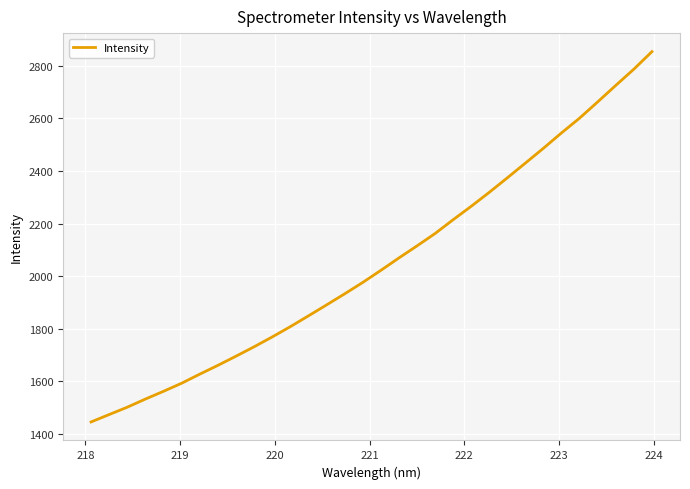

How many lines are shown in the chart?

1